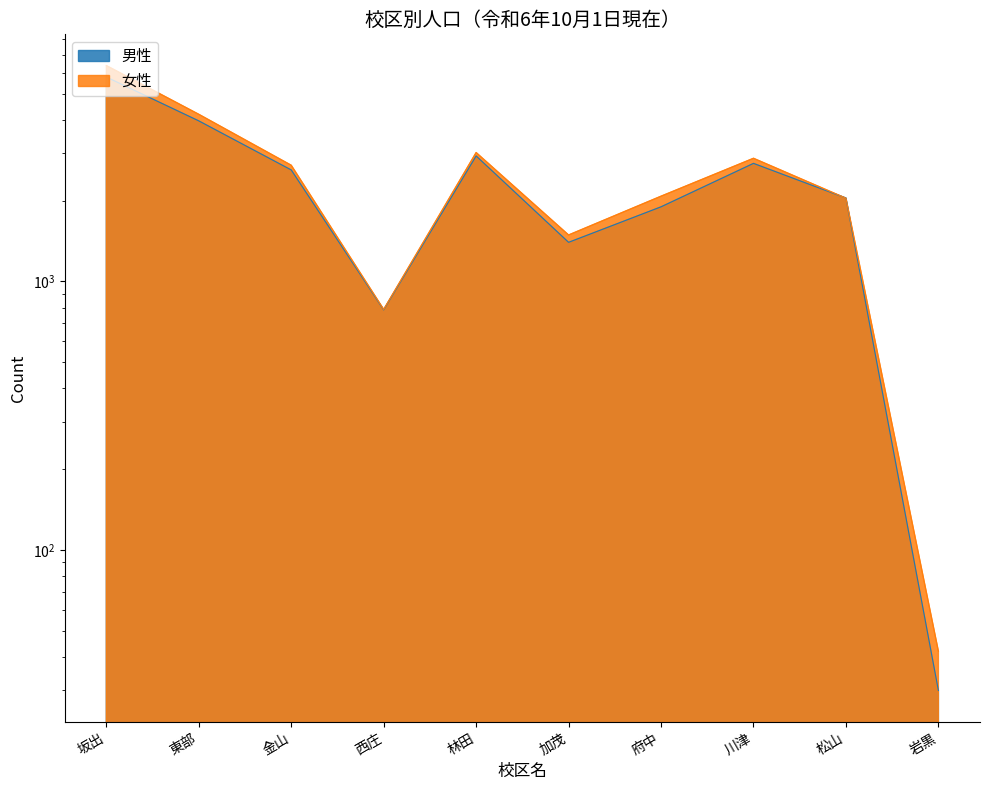

In 男性, how many points are higher than both neighbors (excluding endpoints)?

2